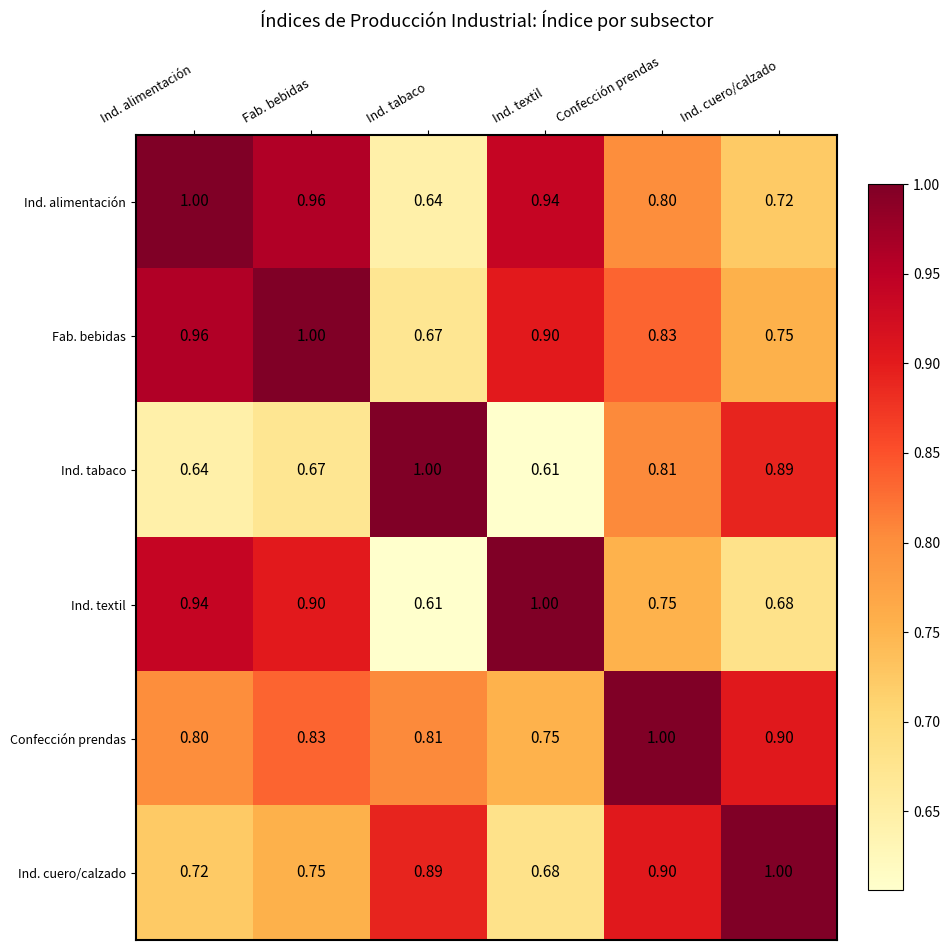

Is the value of Confección prendas at Ind. alimentación greater than the value of Ind. alimentación at Ind. cuero/calzado?

Yes